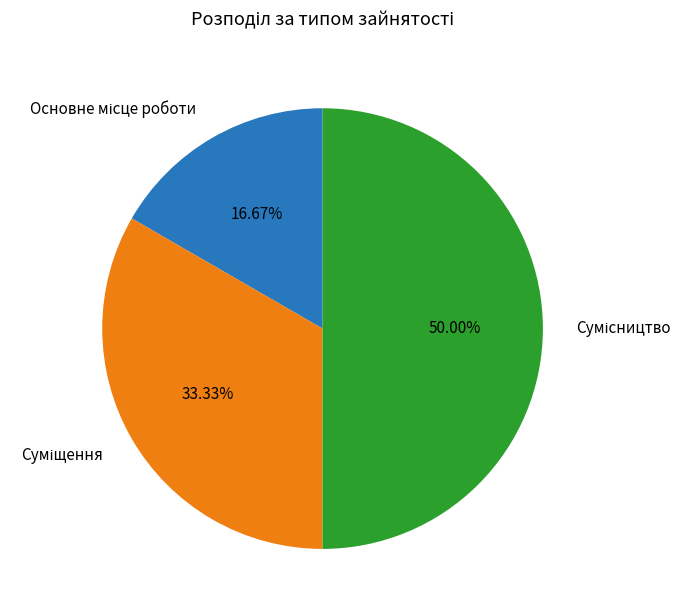

How many segments does this pie chart have?

3